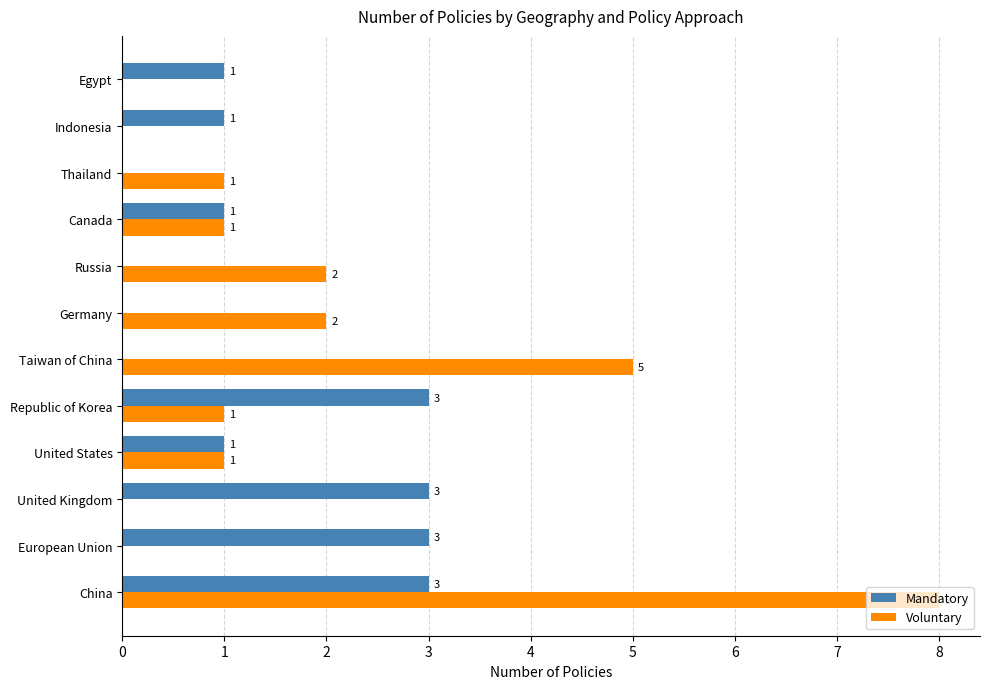

How many data points does each series have?

12